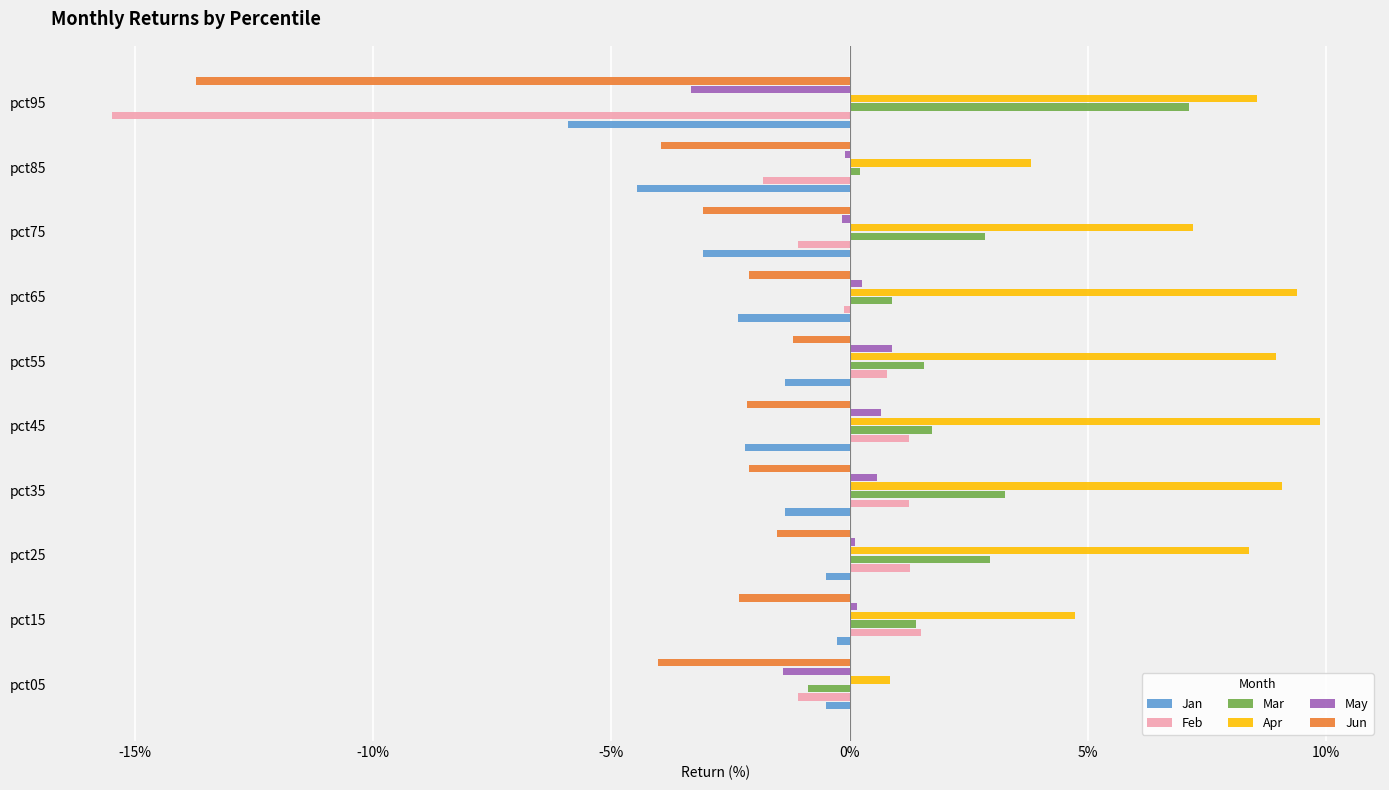

What are all the series names shown in the legend?

Jan, Feb, Mar, Apr, May, Jun